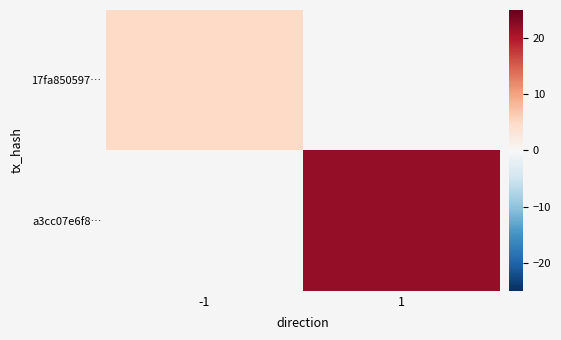

How many values in 17fa850597… are above zero?

1